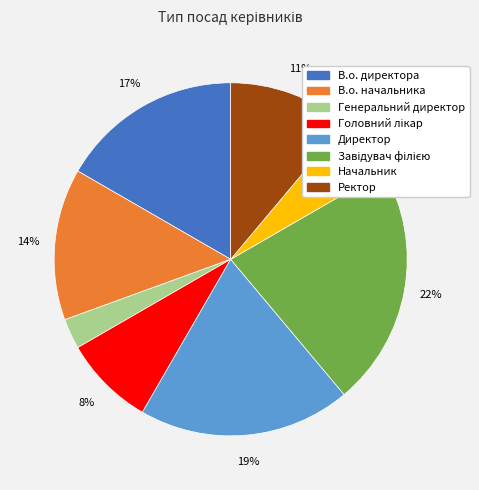

To the nearest percent, what is the difference between the Начальник and В.о. начальника slice percentages?

8%